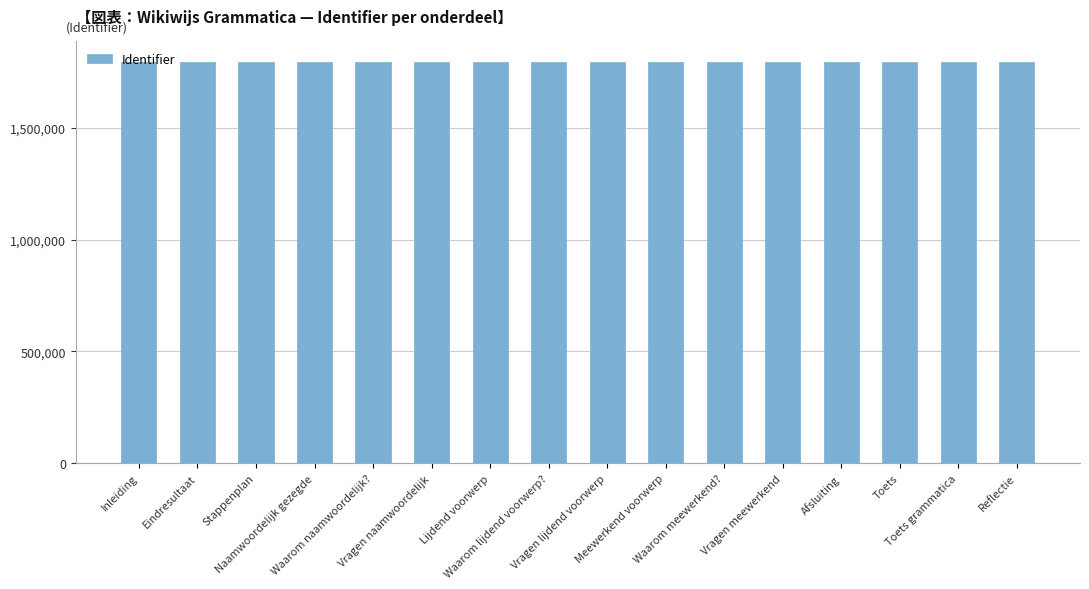

What is the difference between the maximum and minimum values?

36